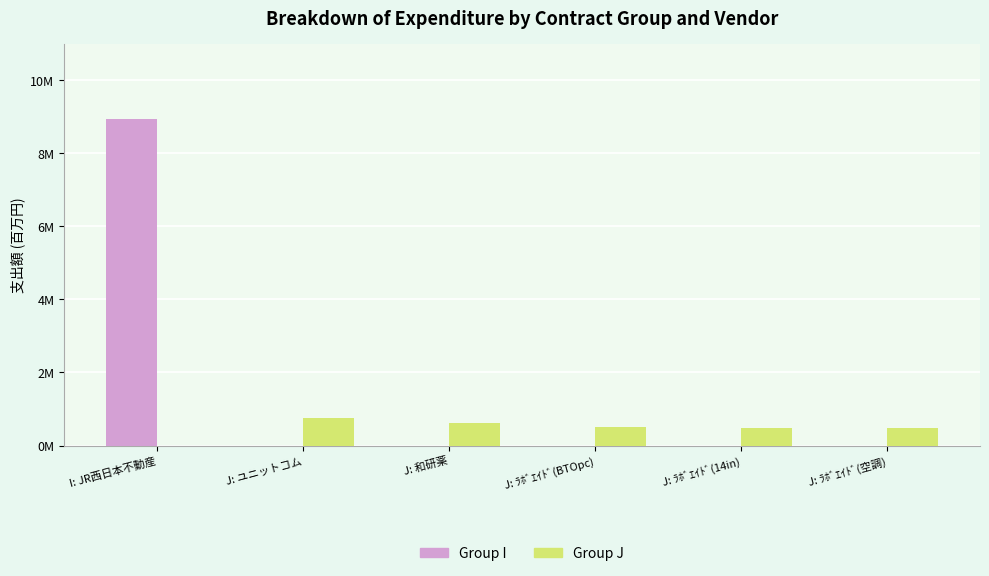

Which series has the largest total across all categories?

Group I